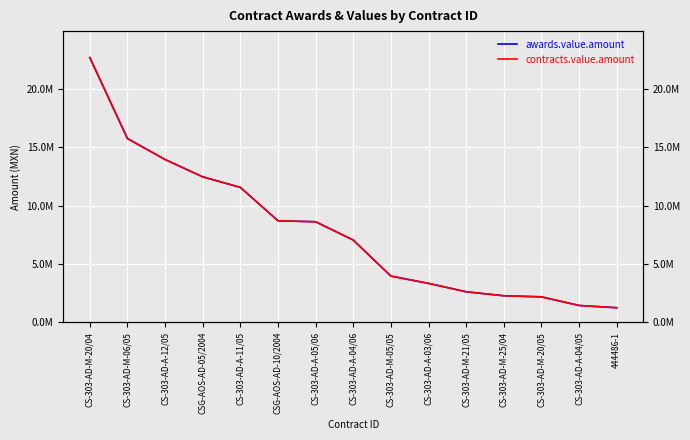

Reading left to right, extract all data points from this chart.

awards.value.amount: 22680000.0	15741493.9	13944000.0	12460000.0	11554420.3	8695652.2	8608696.2	7043478.7	3954888.0	3330072.0	2608695.6	2267866.6	2173913.0	1434782.6	1240965.7
contracts.value.amount: 22680000.0	15741493.9	13944000.0	12460000.0	11554420.3	8695652.2	8608696.2	7043478.7	3954888.0	3330072.0	2608695.6	2267866.6	2173913.0	1434782.6	1240965.7